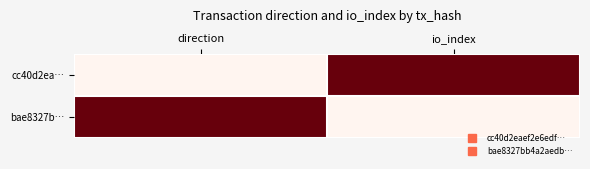

Which category has the lowest value across all series?

direction